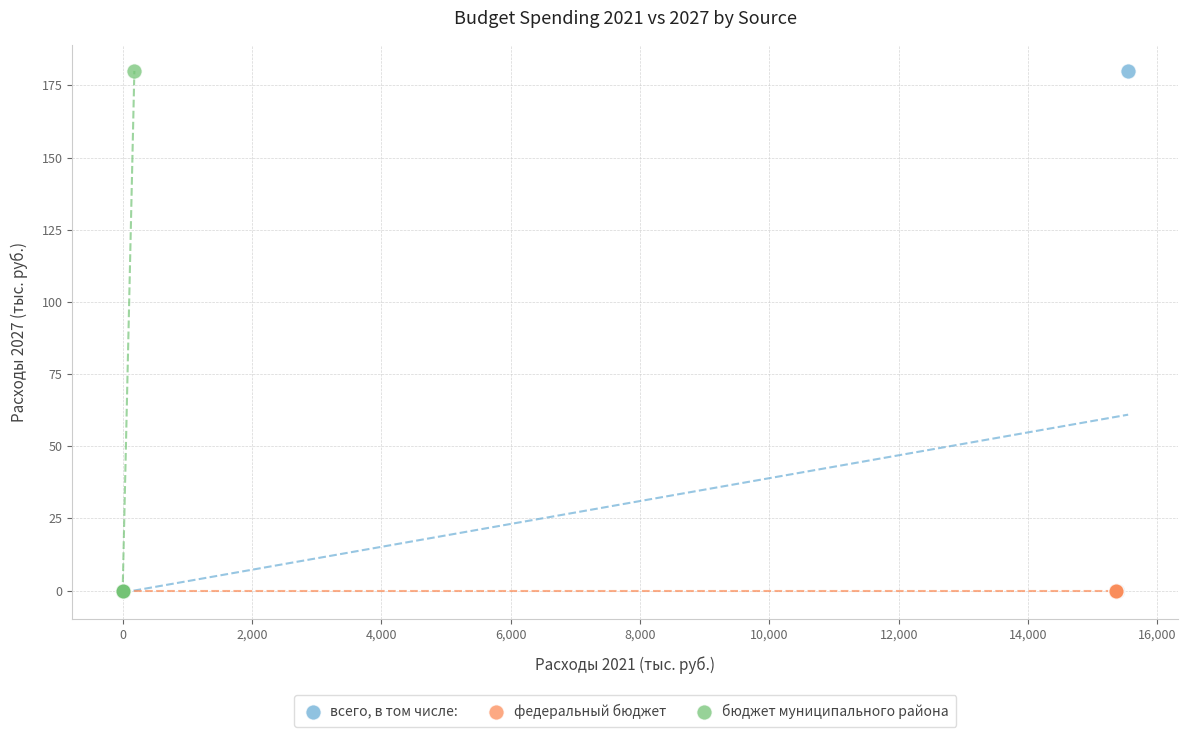

What are all the series names shown in the legend?

всего, в том числе:, федеральный бюджет, бюджет муниципального района